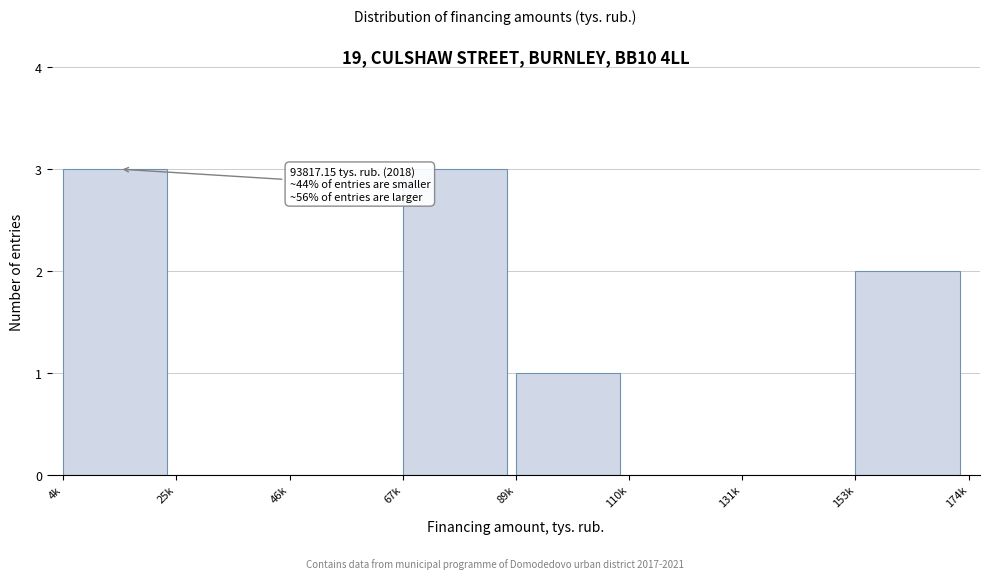

Reading right to left, what are all the values shown in this chart?

153k=2	131k=0	110k=0	89k=1	67k=3	46k=0	25k=0	4k=3